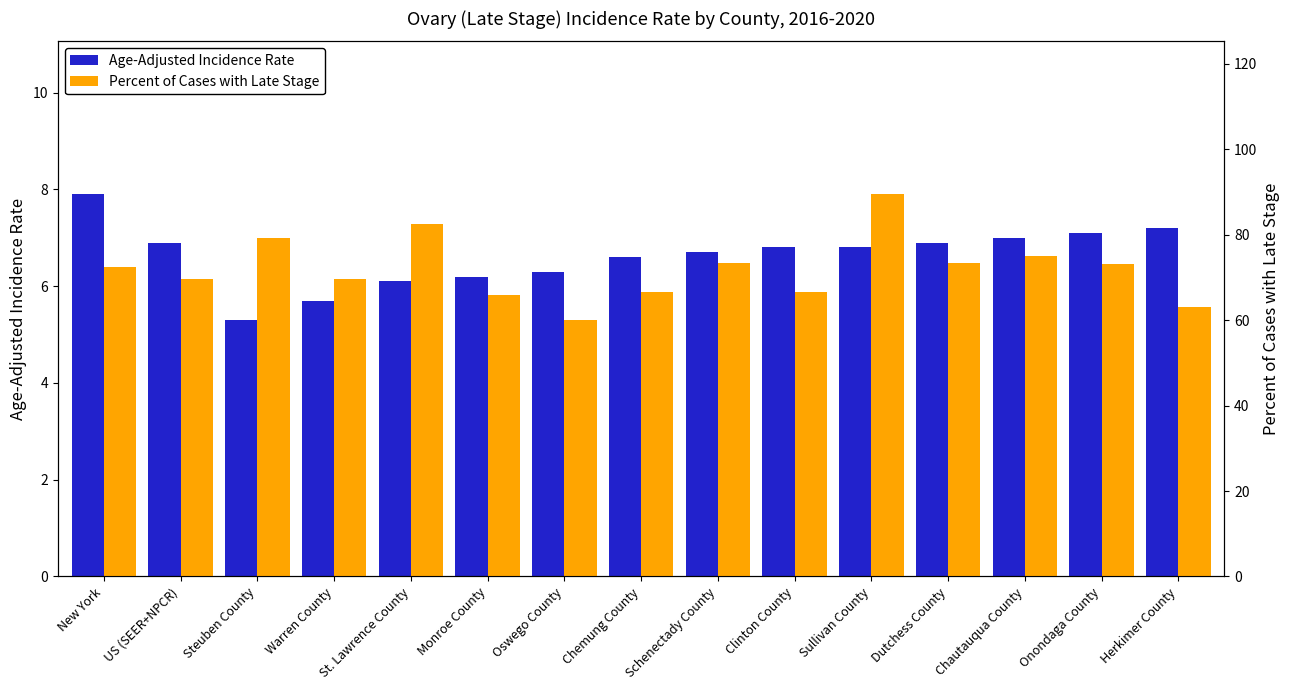

At which label does Percent of Cases with Late Stage reach its minimum?

Oswego County